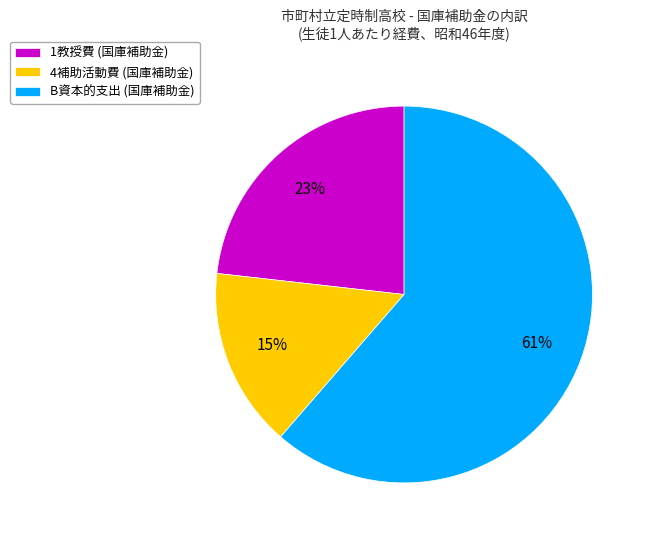

Which has a higher value, 4補助活動費 (国庫補助金) or B資本的支出 (国庫補助金)?

B資本的支出 (国庫補助金)